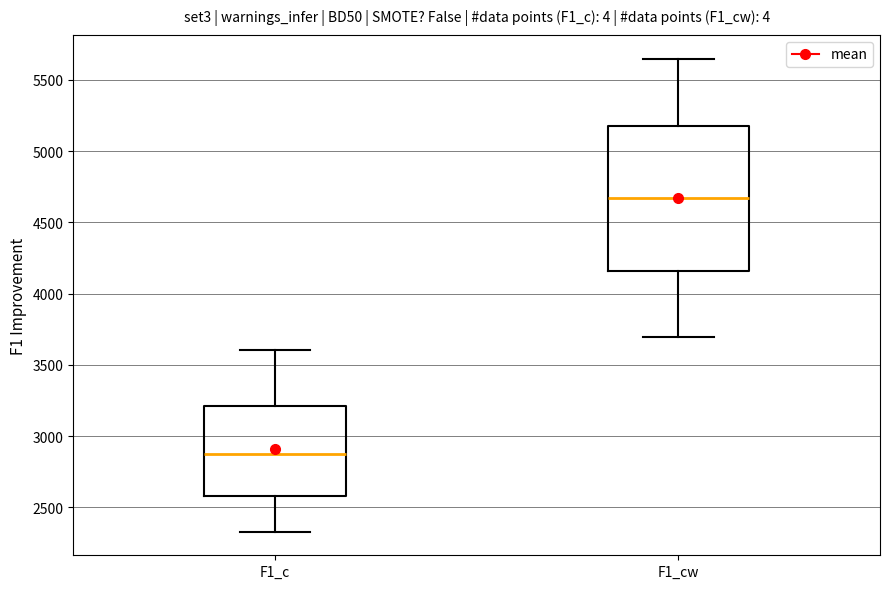

Which box has the highest median line?

F1_cw